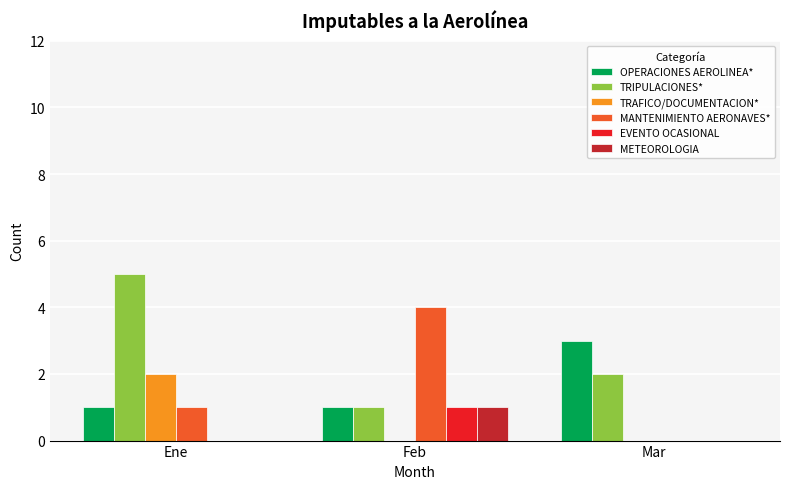

Reading left to right, extract all data points from this chart.

OPERACIONES AEROLINEA*: Ene=1	Feb=1	Mar=3
TRIPULACIONES*: Ene=5	Feb=1	Mar=2
TRAFICO/DOCUMENTACION*: Ene=2	Feb=0	Mar=0
MANTENIMIENTO AERONAVES*: Ene=1	Feb=4	Mar=0
EVENTO OCASIONAL: Ene=0	Feb=1	Mar=0
METEOROLOGIA: Ene=0	Feb=1	Mar=0